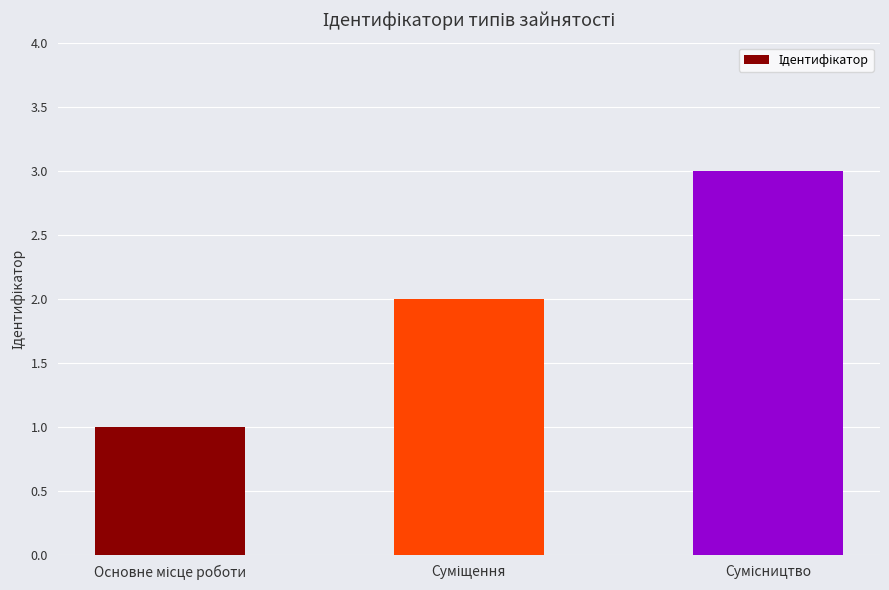

What is the maximum value shown in the chart?

3